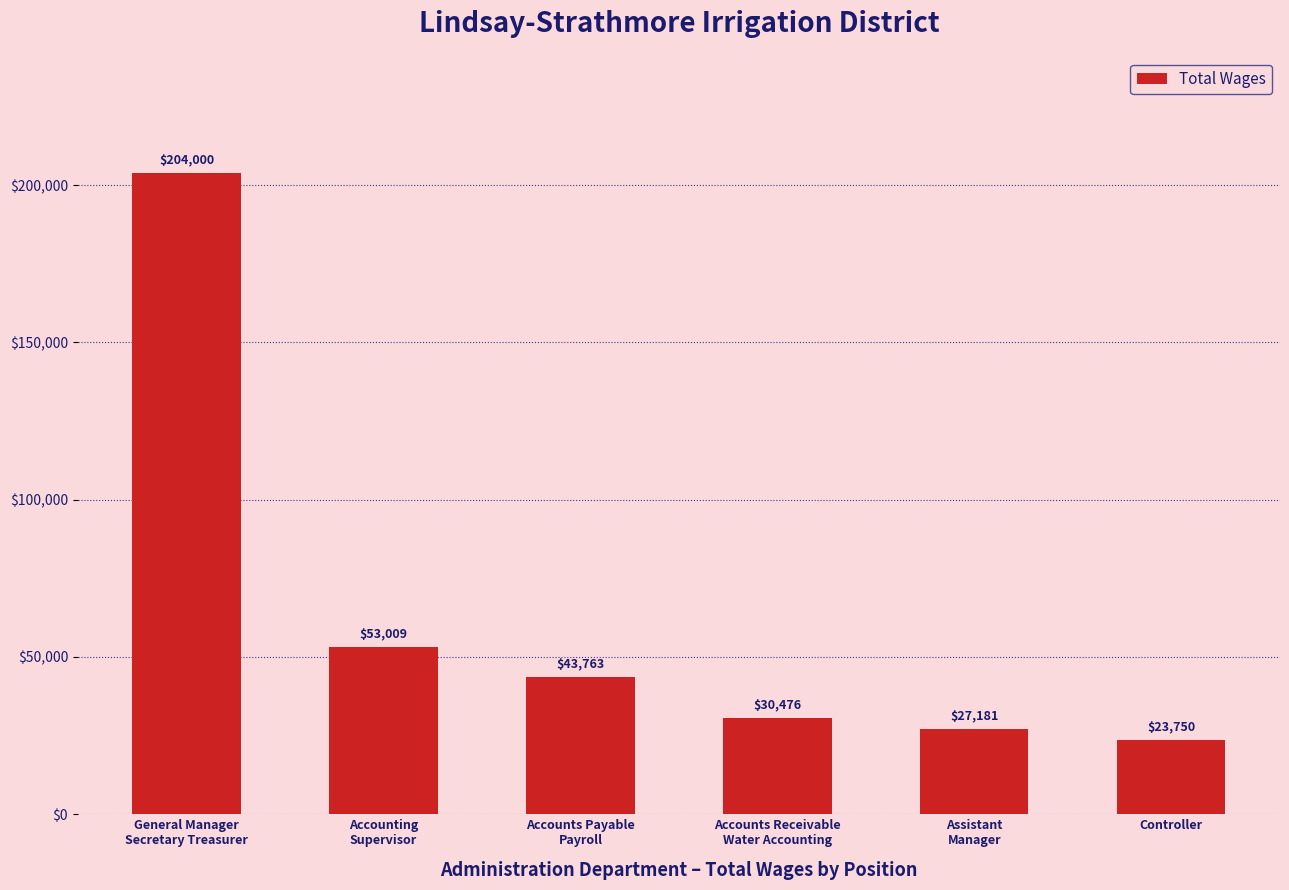

What is the value of the 5th bar from the left?

27181